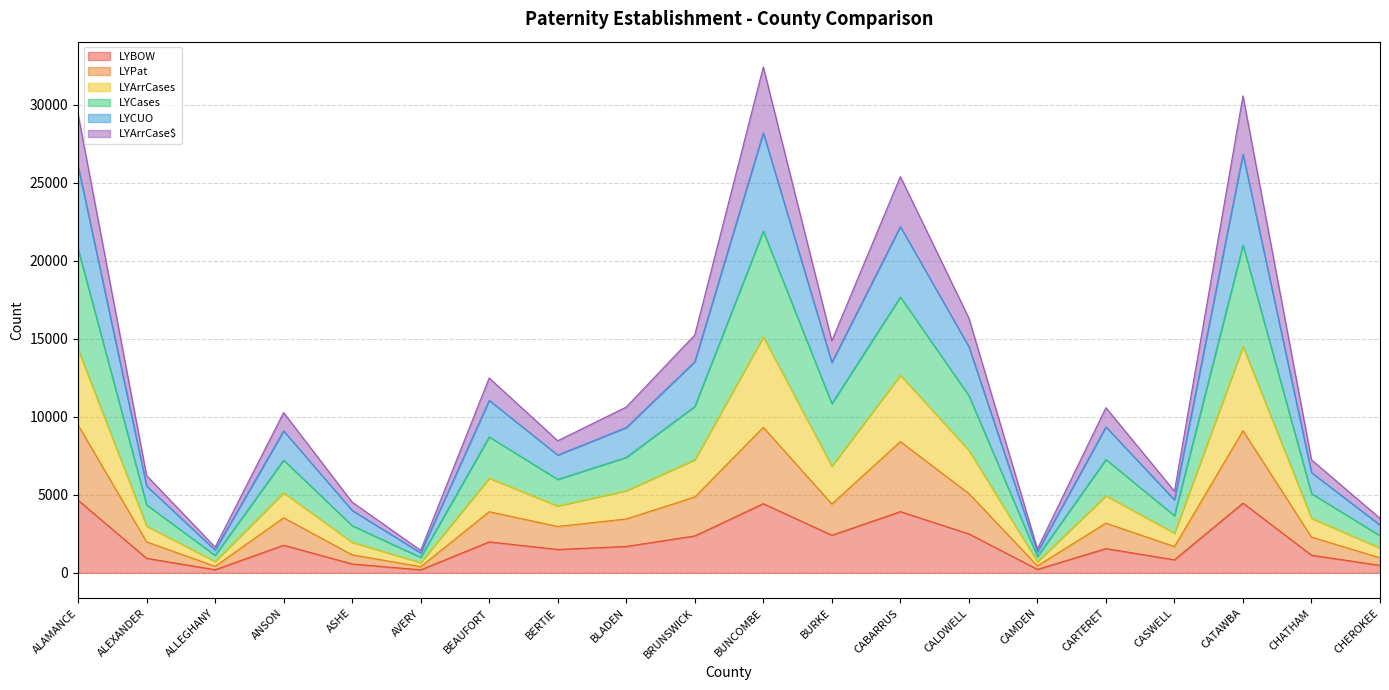

What are all the series names shown in the legend?

LYBOW, LYPat, LYArrCases, LYCases, LYCUO, LYArrCase$